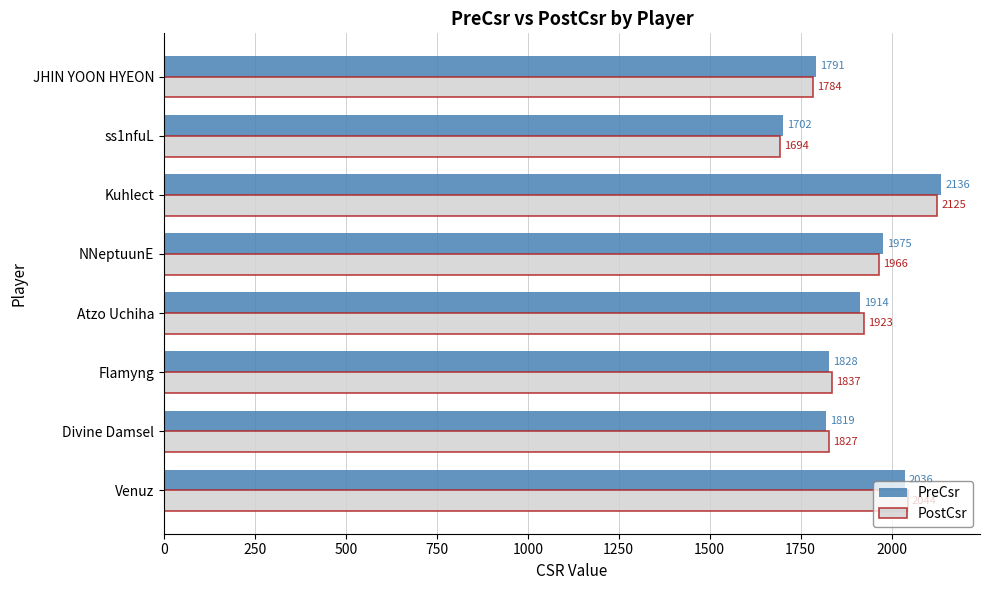

At which category is the sum across all series the highest?

Kuhlect